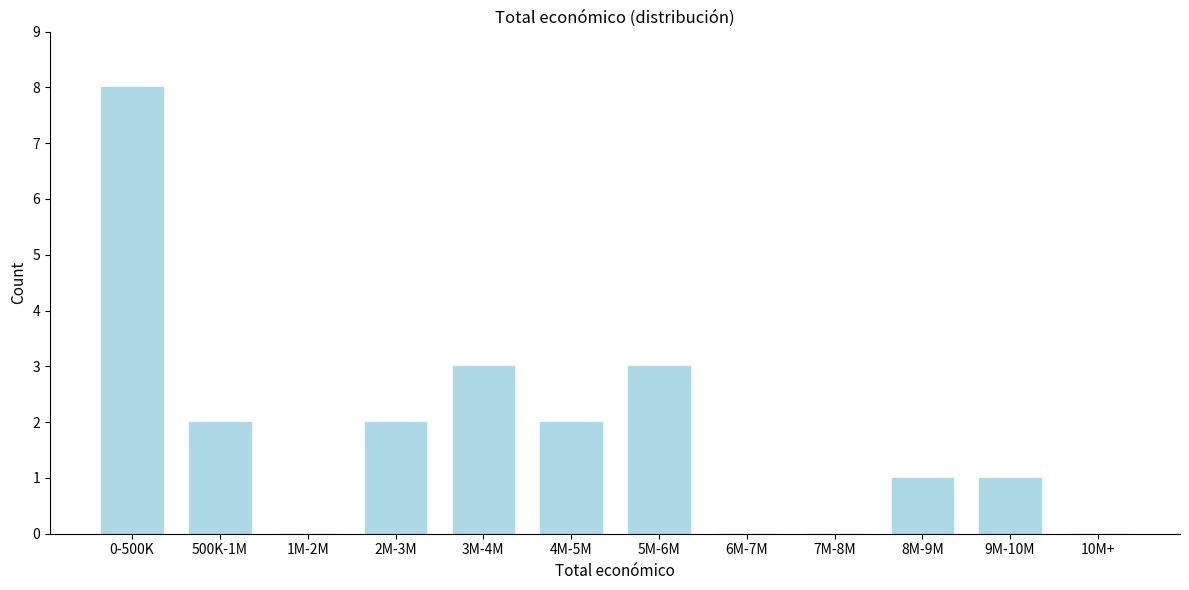

Reading left to right, transcribe all the data shown in this chart.

0-500K=8	500K-1M=2	1M-2M=0	2M-3M=2	3M-4M=3	4M-5M=2	5M-6M=3	6M-7M=0	7M-8M=0	8M-9M=1	9M-10M=1	10M+=0